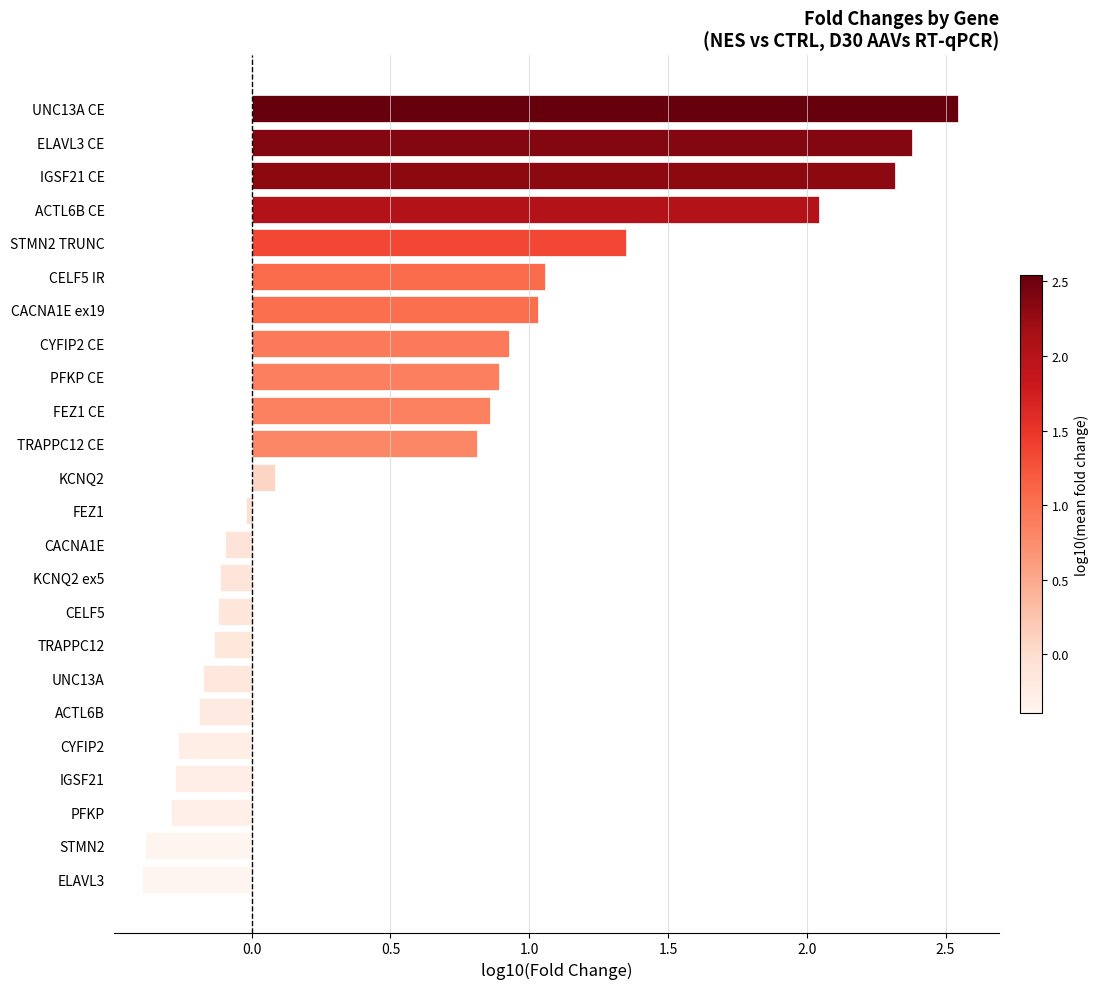

Which label corresponds to the largest value in the chart?

UNC13A CE